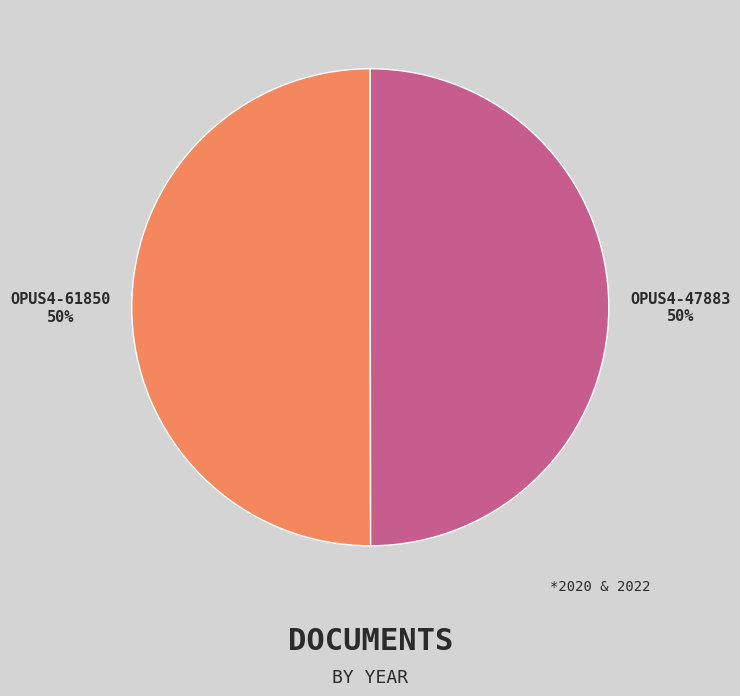

What is the ratio of the value at OPUS4-61850 to the value at OPUS4-47883?

1.0